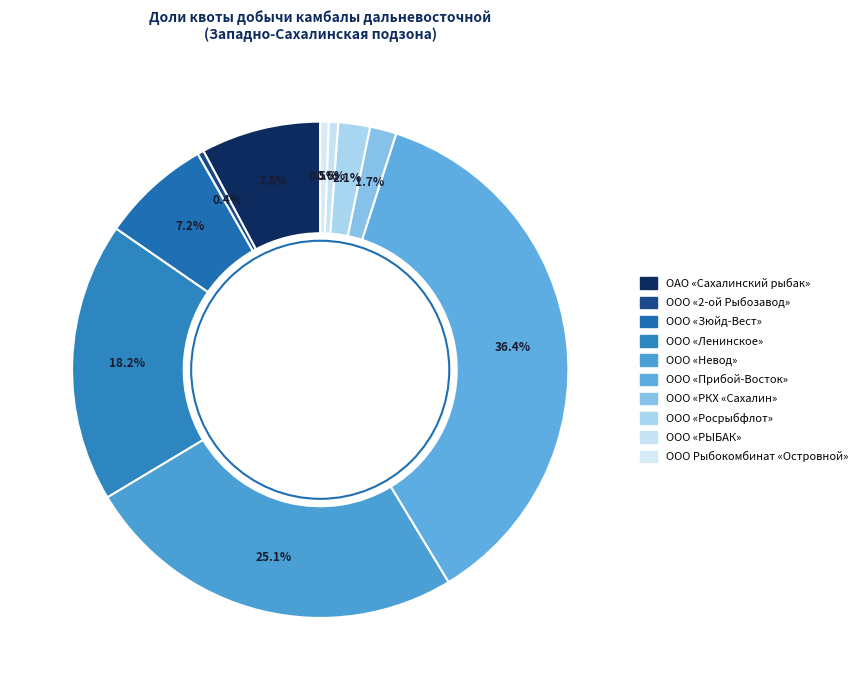

Rank the categories by value from lowest to highest.

ООО «2-ой Рыбозавод», ООО Рыбокомбинат «Островной», ООО «РЫБАК», ООО «РКХ «Сахалин», ООО «Росрыбфлот», ООО «Зюйд-Вест», ОАО «Сахалинский рыбак», ООО «Ленинское», ООО «Невод», ООО «Прибой-Восток»